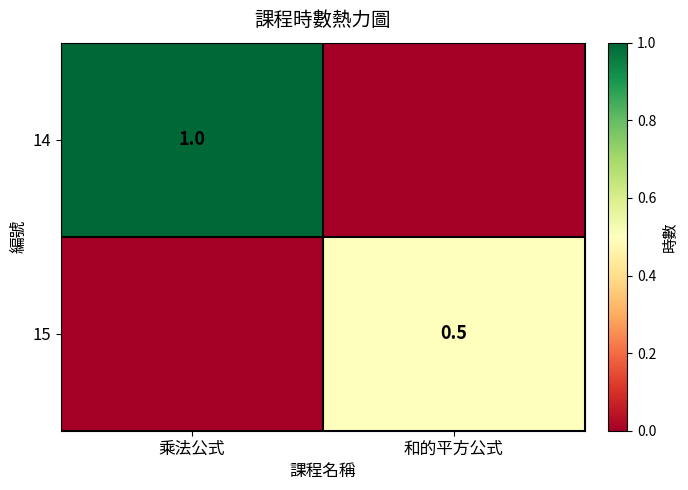

The value of 14 at 乘法公式 is 1.0. True or false?

True